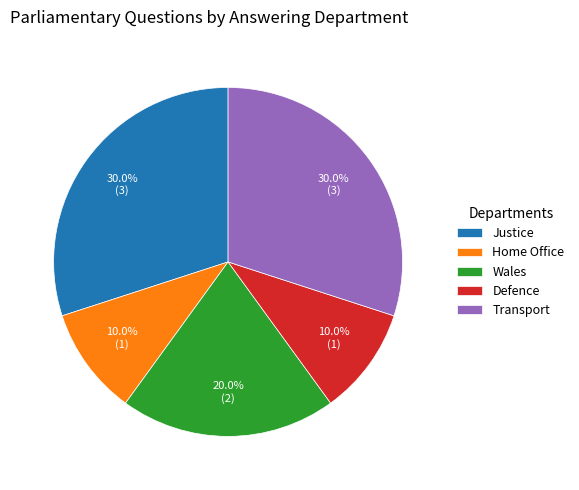

Is there a majority slice in this chart?

No